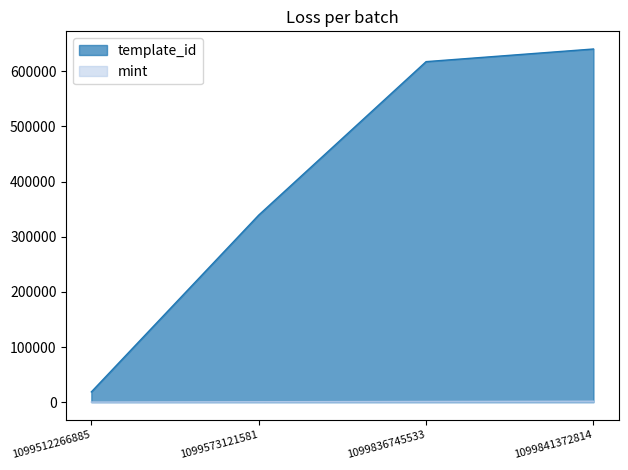

What is the total value across all series at 1099573121581?

340003